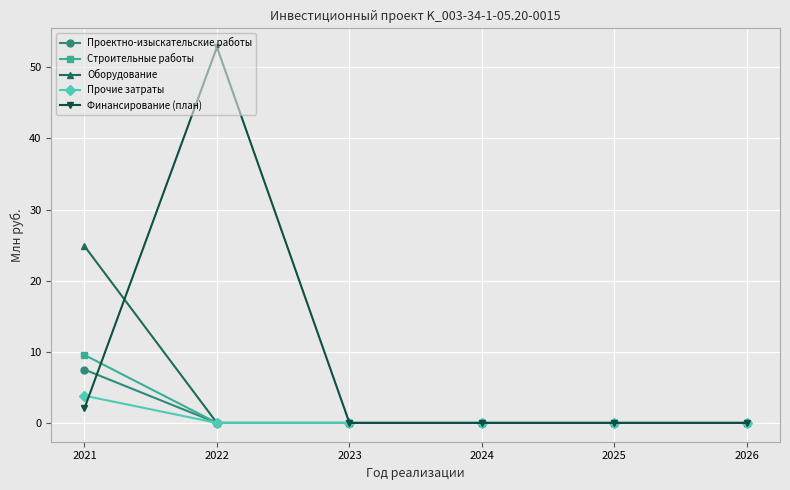

At which category does Финансирование (план) reach its first local peak?

2022